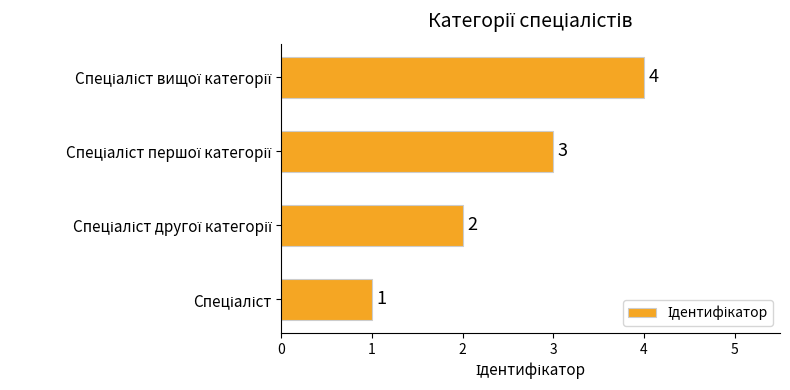

What is the difference between the maximum and minimum values?

3